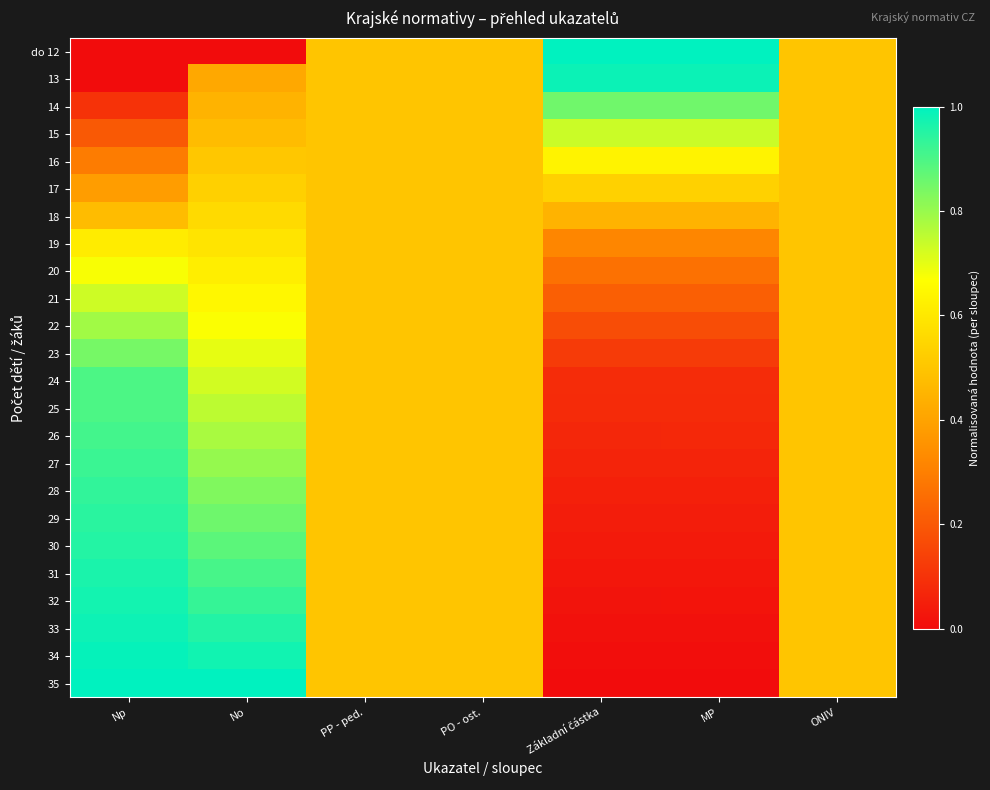

At which category is the sum across all series the highest?

No